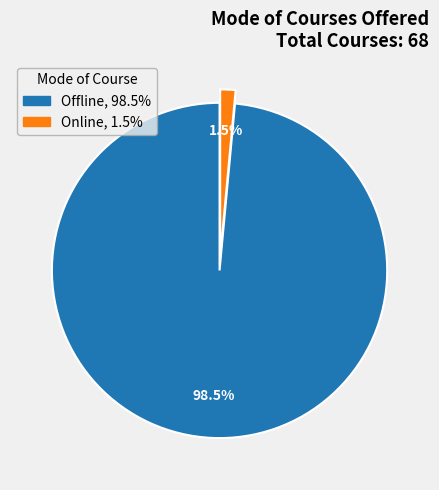

Between Online and Offline, which is larger?

Offline